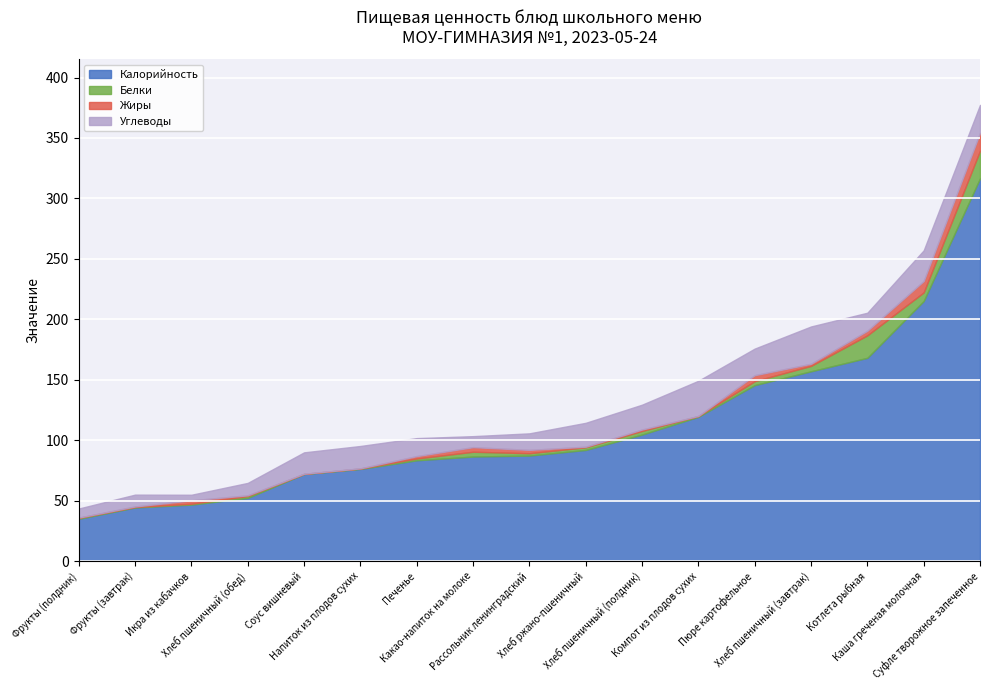

At which category is the sum across all series the highest?

Суфле творожное запеченное